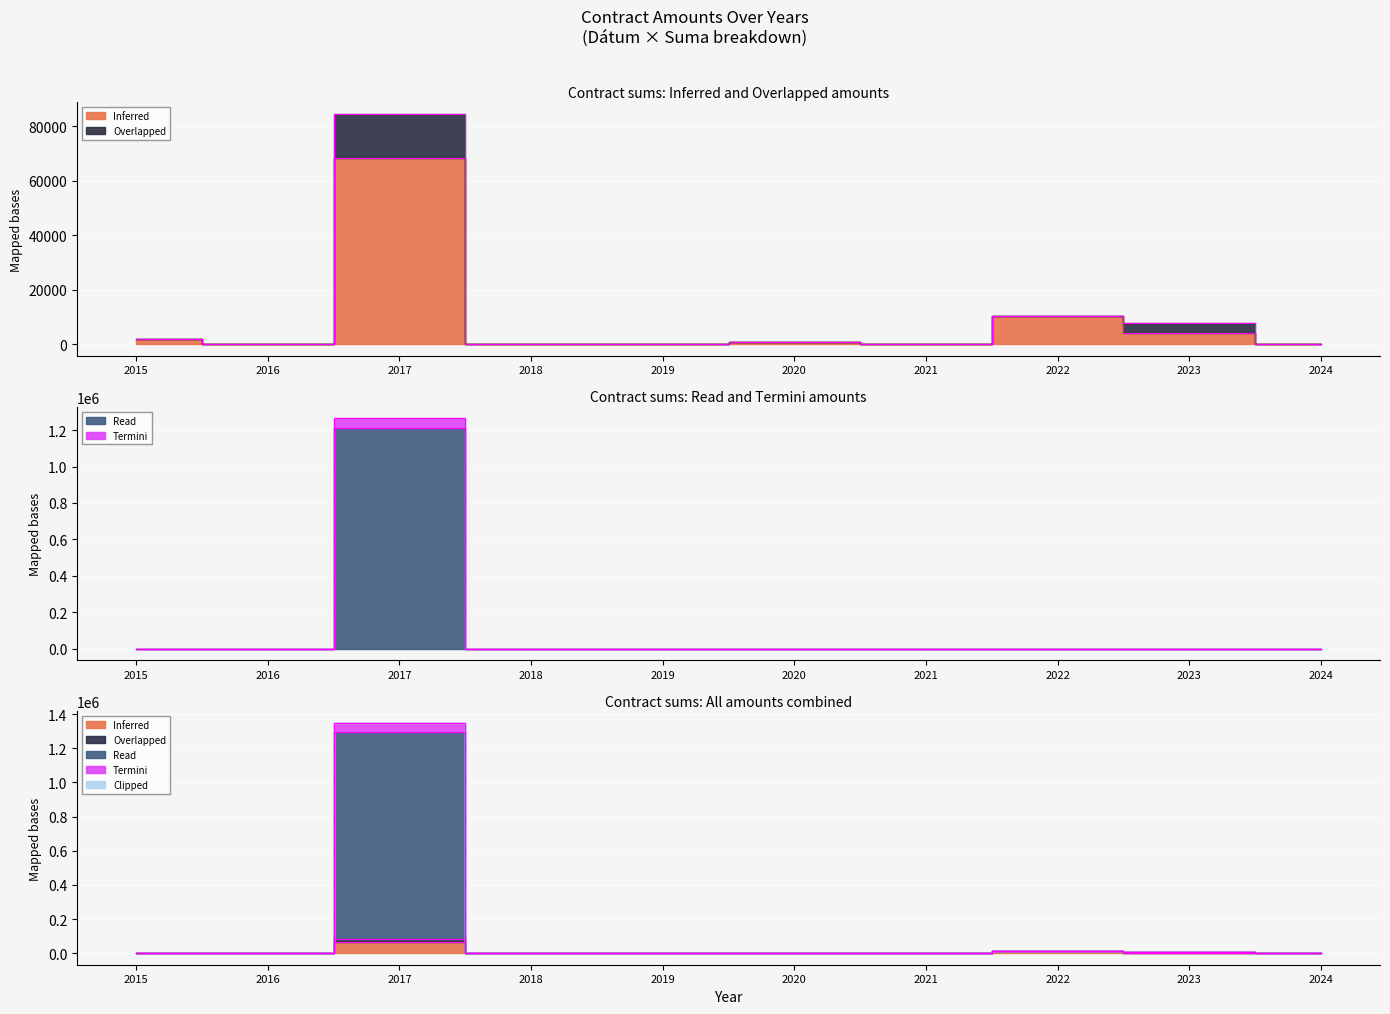

The Termini series shows 441751.8 at 2018. True or false?

False